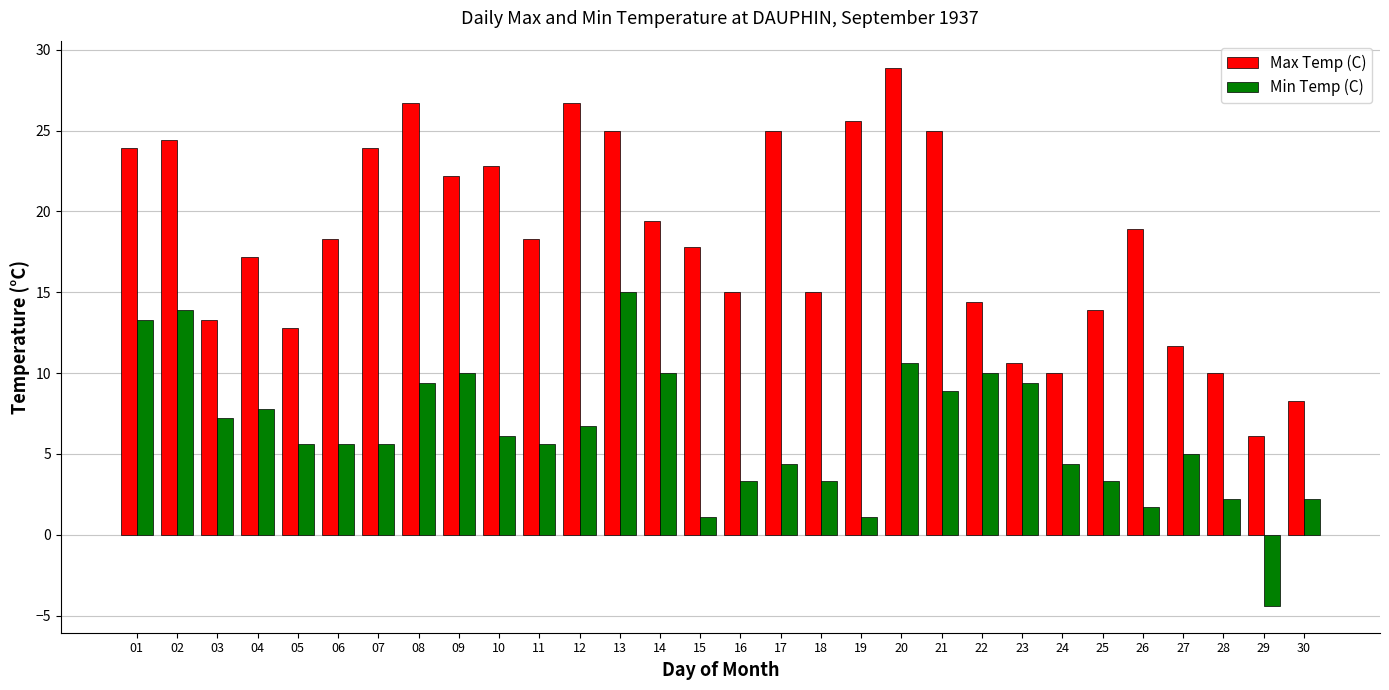

Which series has the widest spread of values?

Max Temp (C)